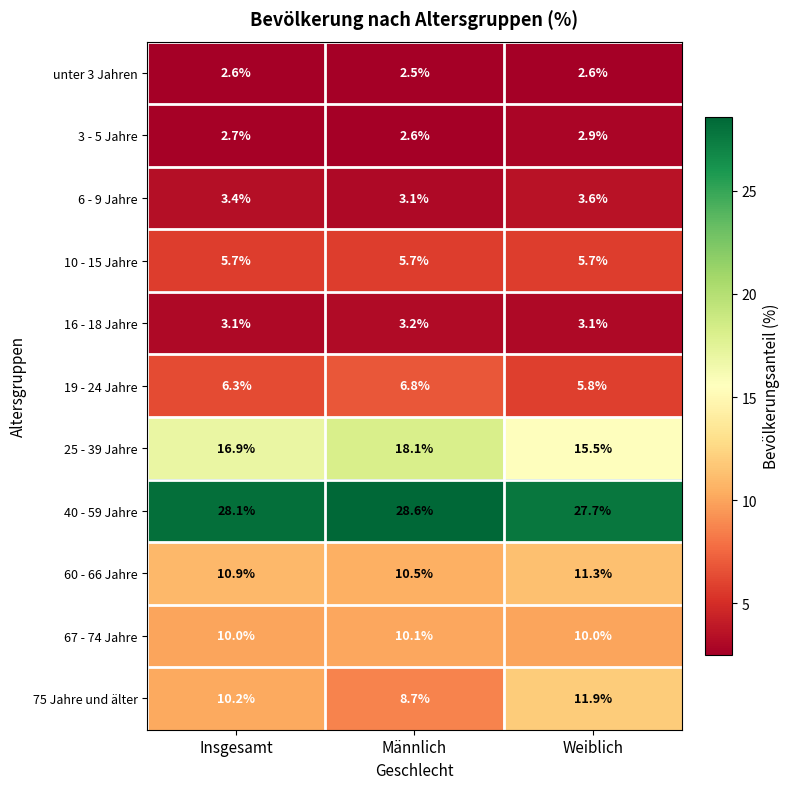

Which series changed the most between Männlich and Weiblich?

75 Jahre und älter